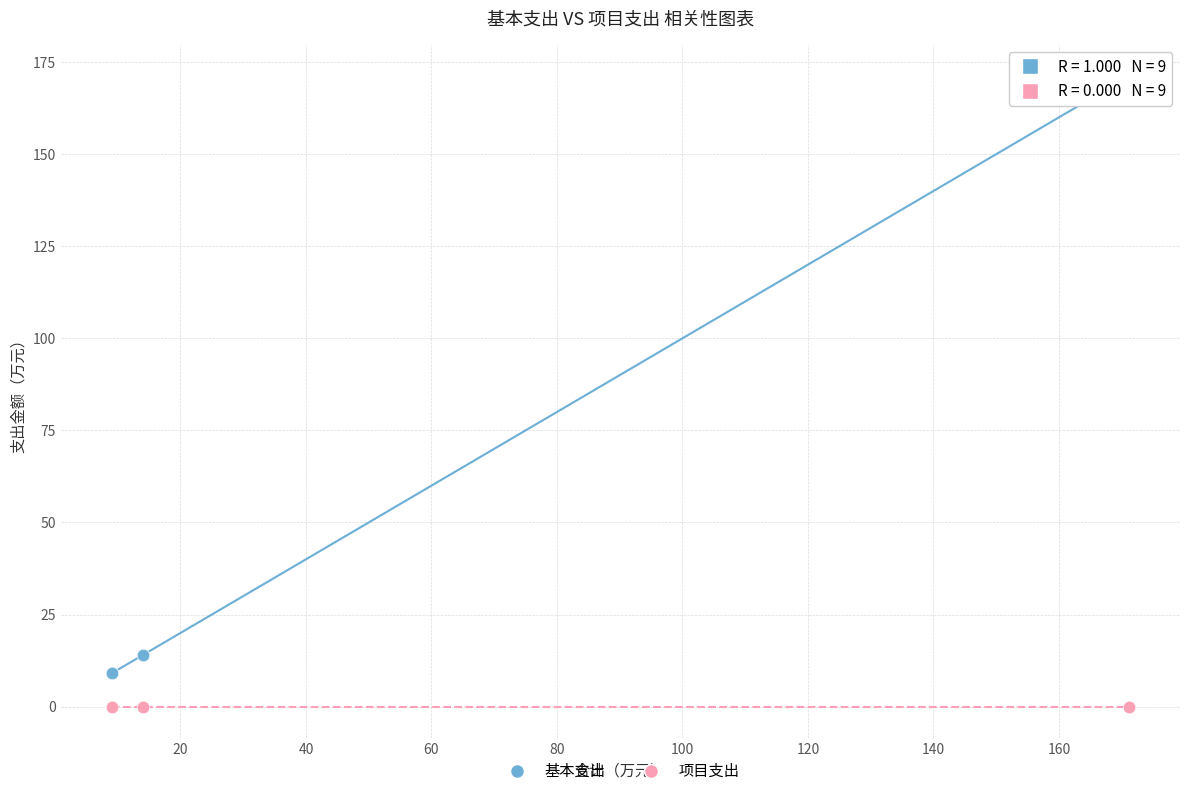

Which series contains the highest Y value?

基本支出